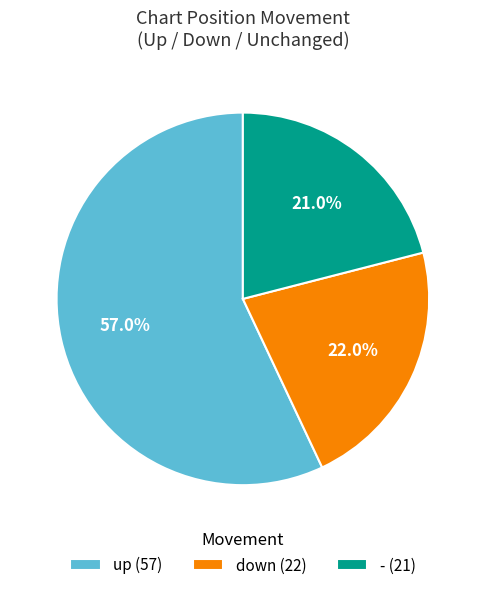

The up slice represents 57% of the pie. True or false?

True